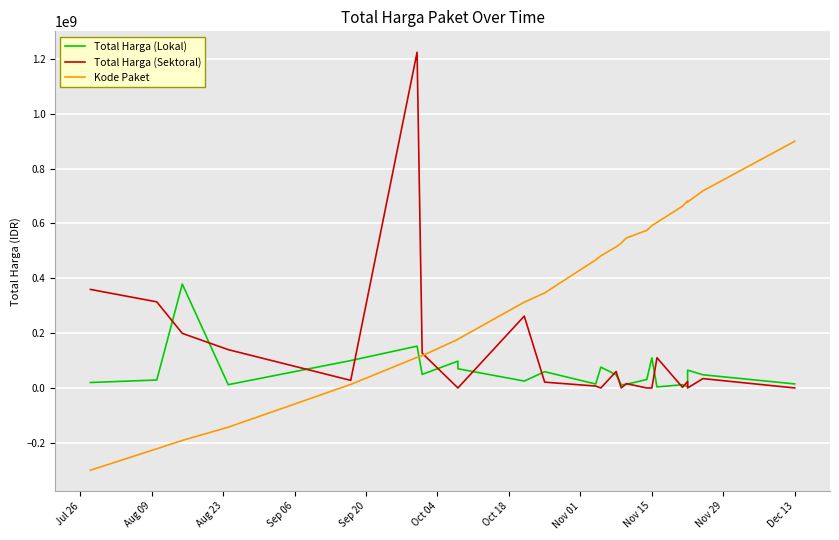

The Kode Paket series shows 490030406.1 at Dec 13. True or false?

False